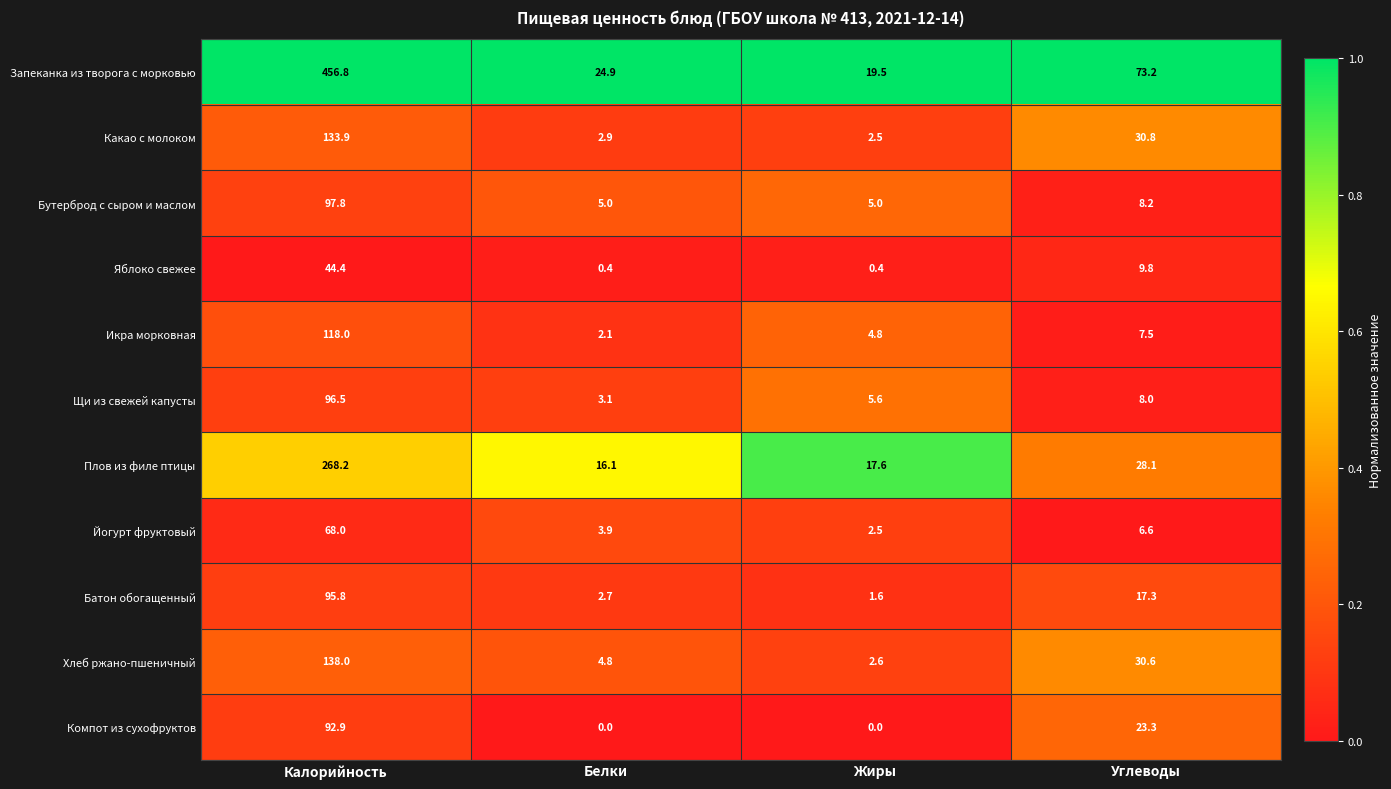

What is the difference between the highest and lowest values at Углеводы?

66.6